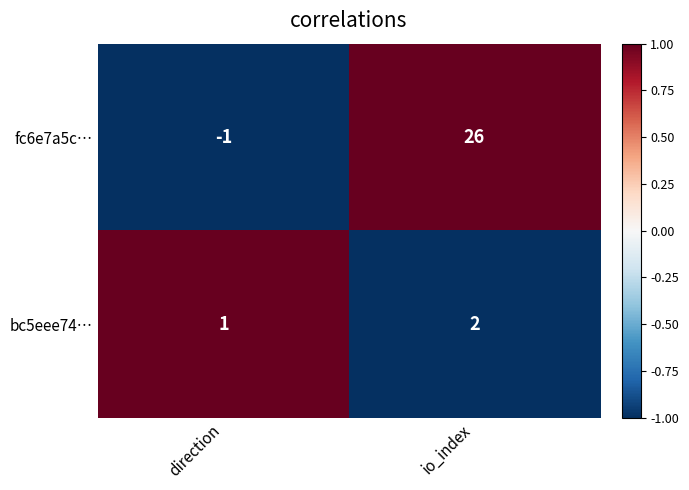

How many distinct data groups are displayed?

2